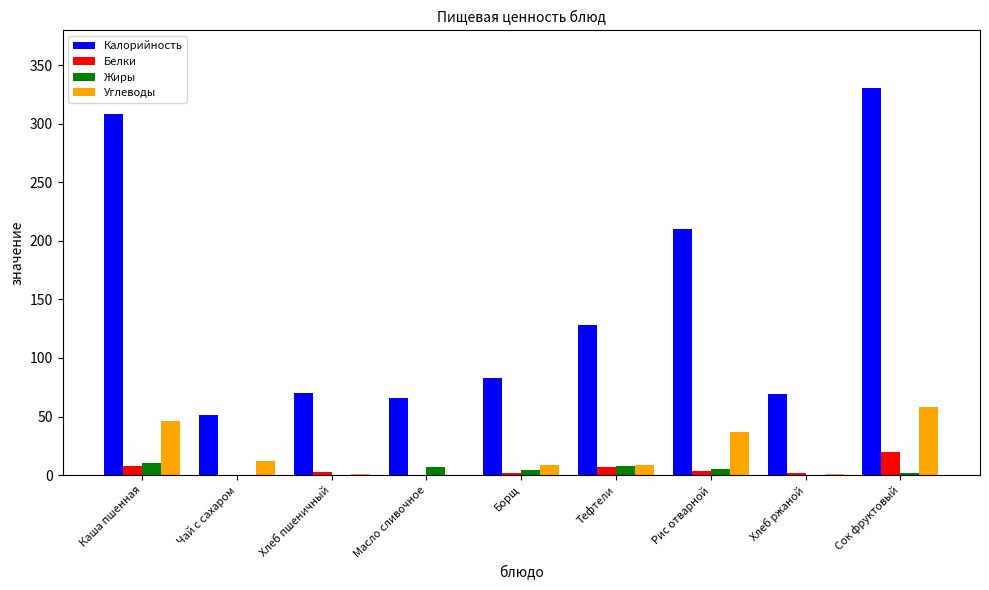

Are the bars horizontal?

No